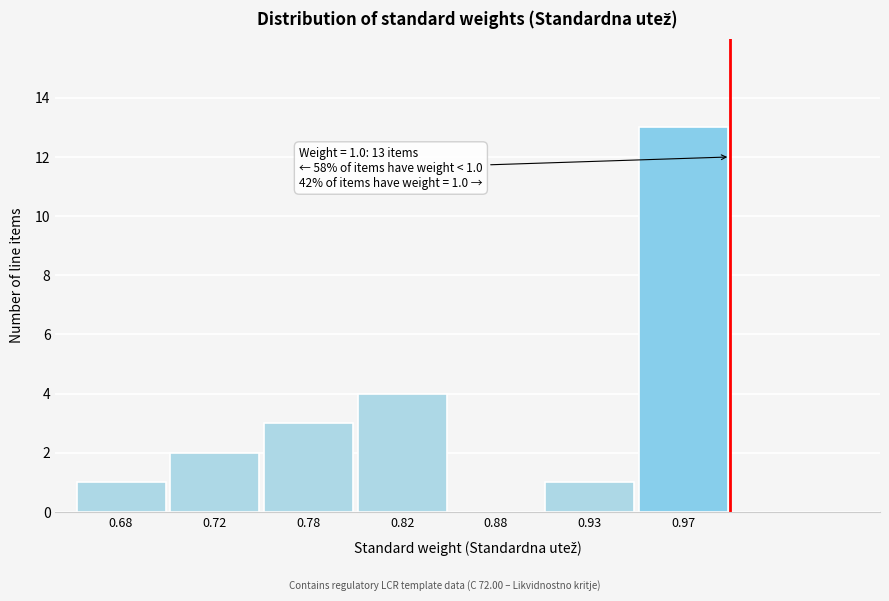

Reading left to right, extract all data points from this chart.

0.68=1	0.72=2	0.78=3	0.82=4	0.88=0	0.93=1	0.97=13